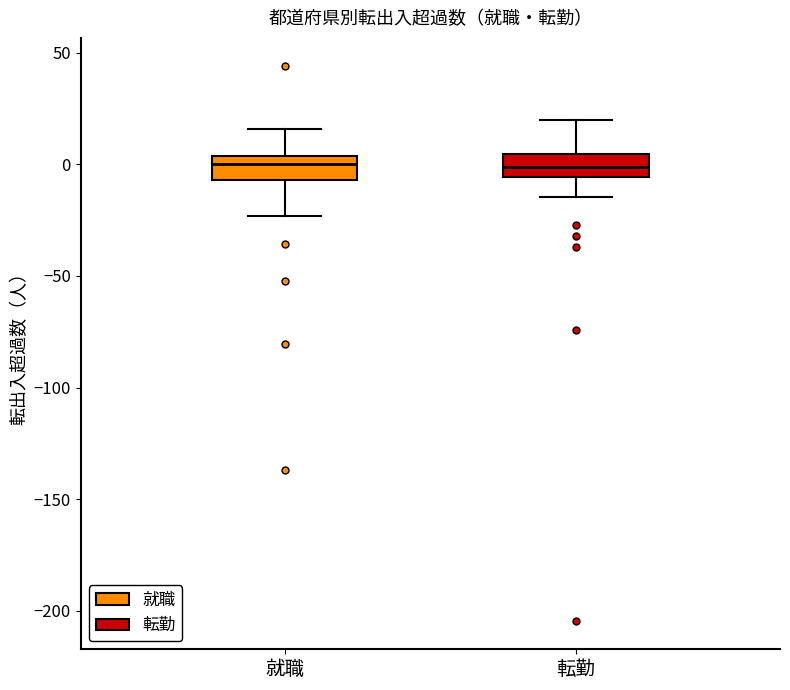

Where does the median line of the box for 転勤 sit on the y-axis? The values are not printed on the chart, so give them approximately, as read against the axis.

0